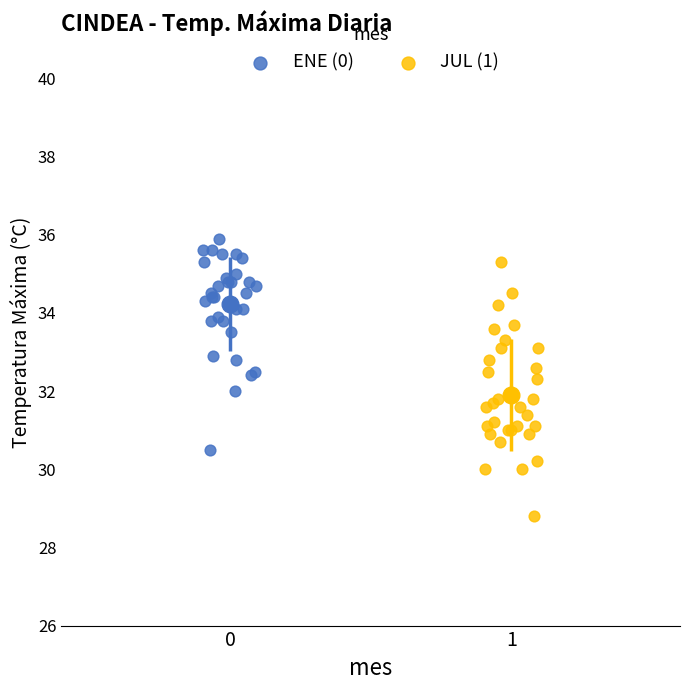

Which series reaches the maximum Y coordinate?

ENE (0)